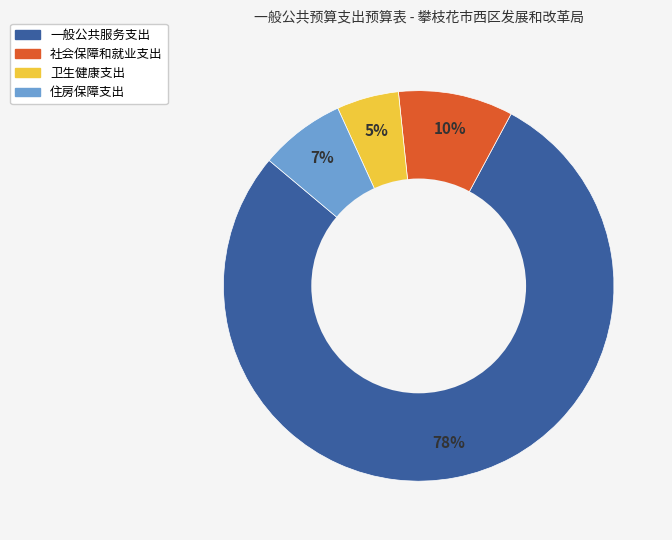

To the nearest percent, what portion does 卫生健康支出 represent?

5%